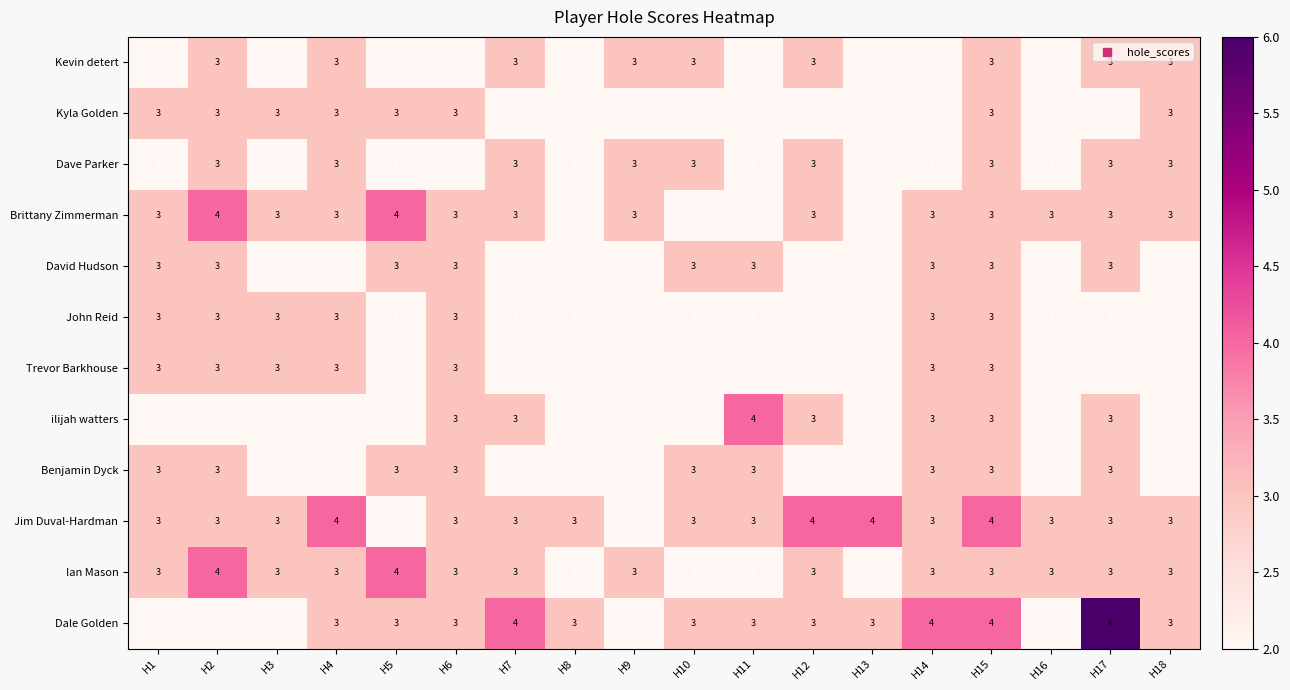

What is the total value across all series at H8?

26